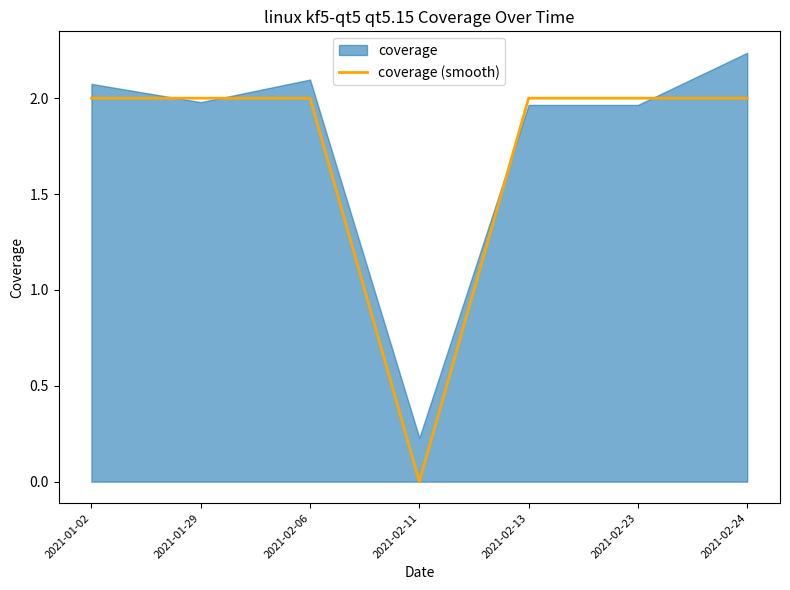

Reading right to left, transcribe all the data shown in this chart.

2	2	2	0	2	2	2